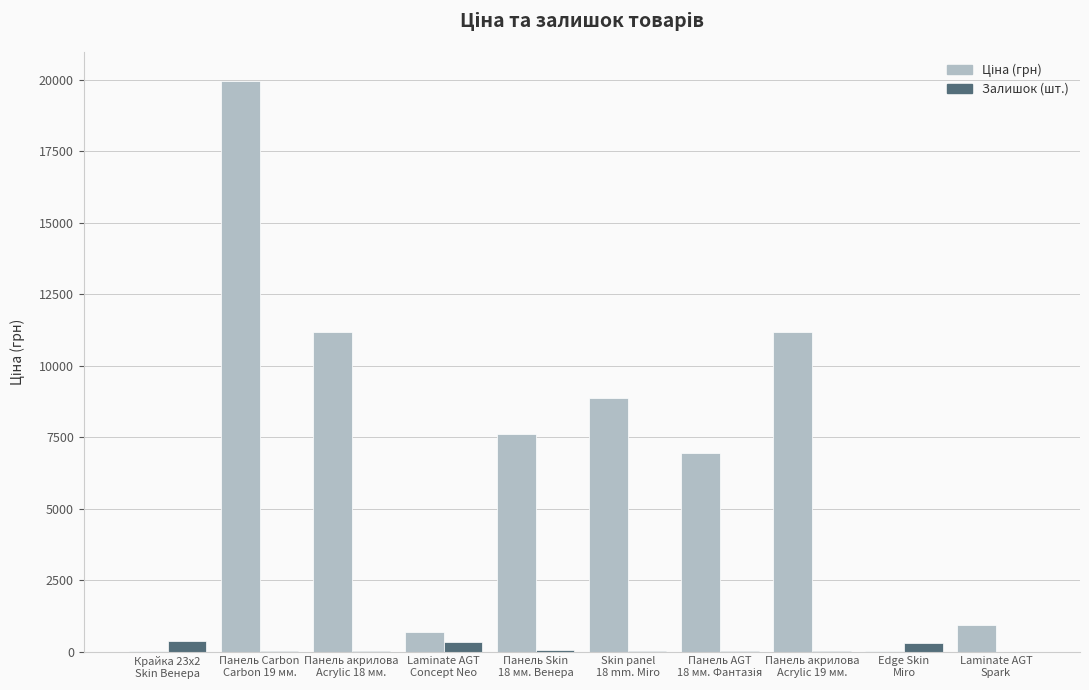

What is the sum of the Залишок (шт.) values at Панель акрилова
Acrylic 19 мм. and Панель акрилова
Acrylic 18 мм.?

55.0